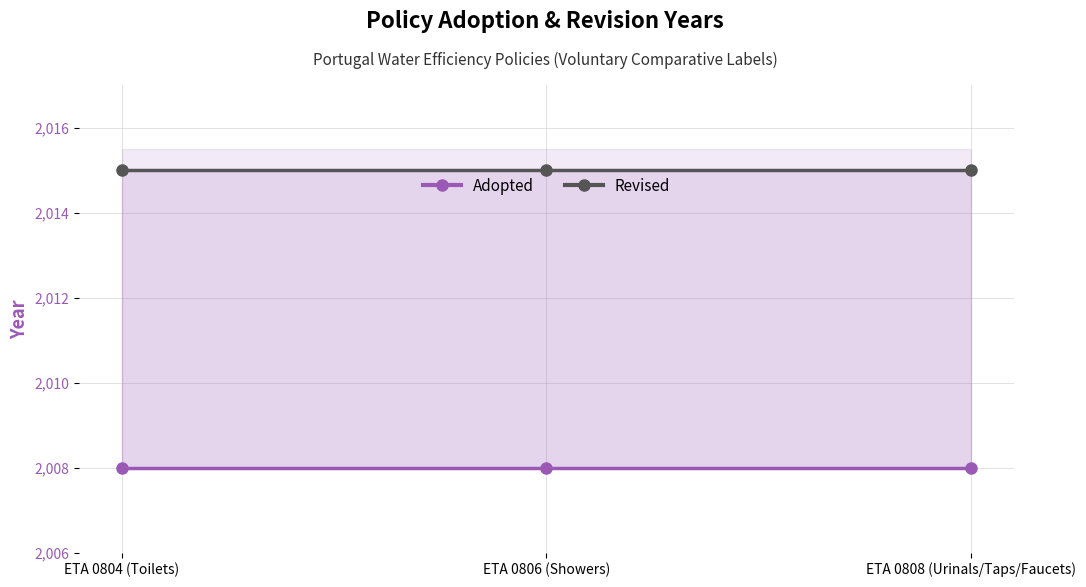

Which series changed the most between ETA 0804 (Toilets) and ETA 0808 (Urinals/Taps/Faucets)?

Adopted